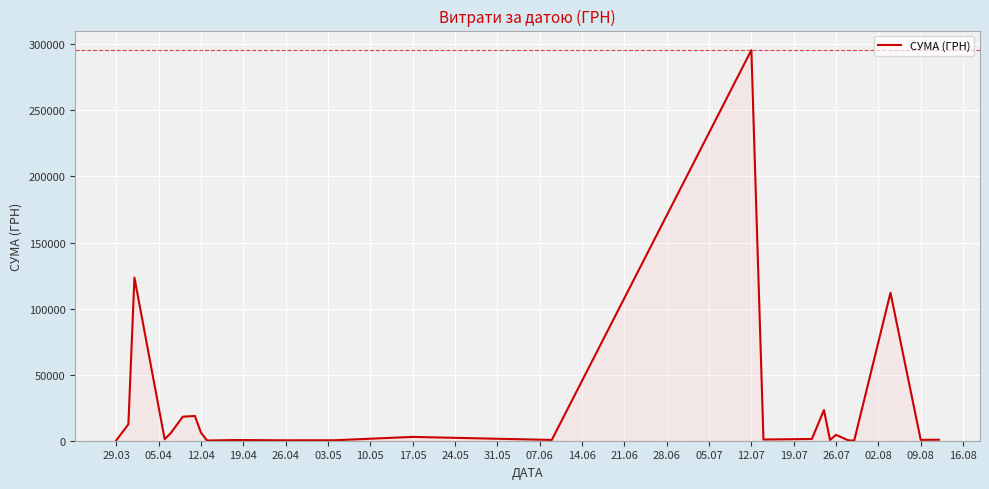

What is the difference between the maximum and minimum values?

295540.8